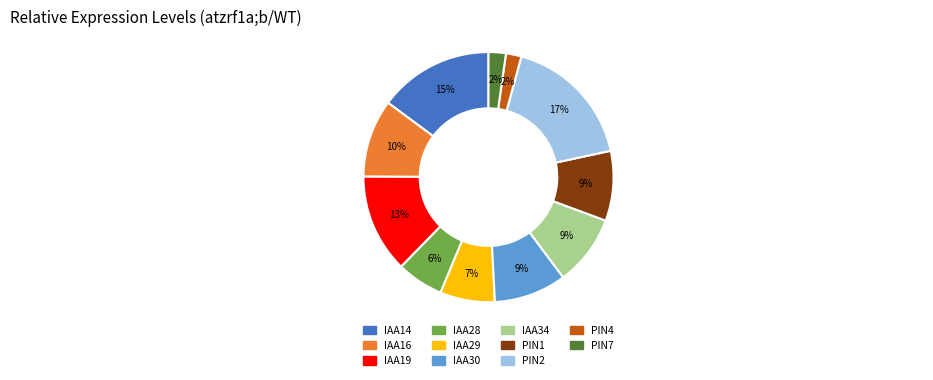

Is there a majority slice in this chart?

No